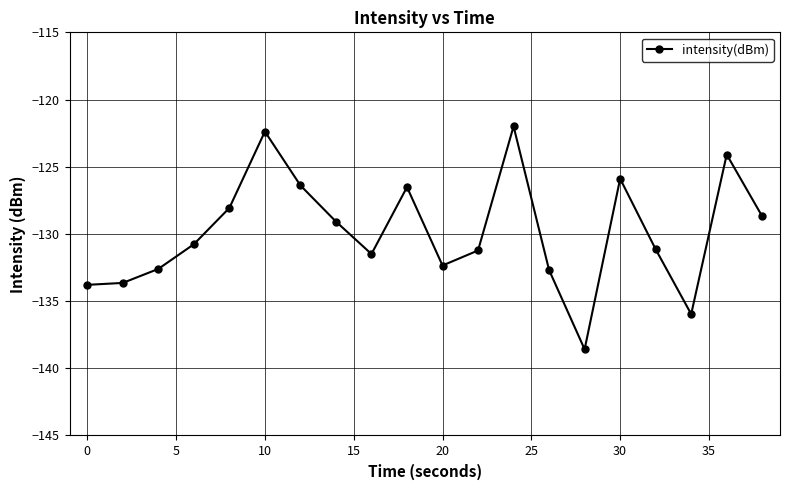

How many series are shown in this chart?

1